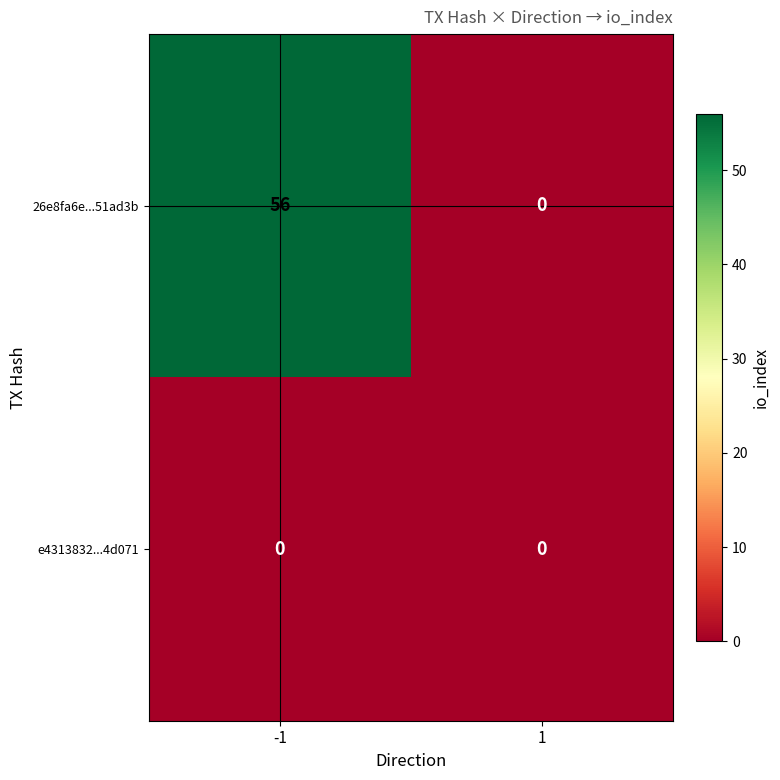

What is the total value across all series at -1?

56